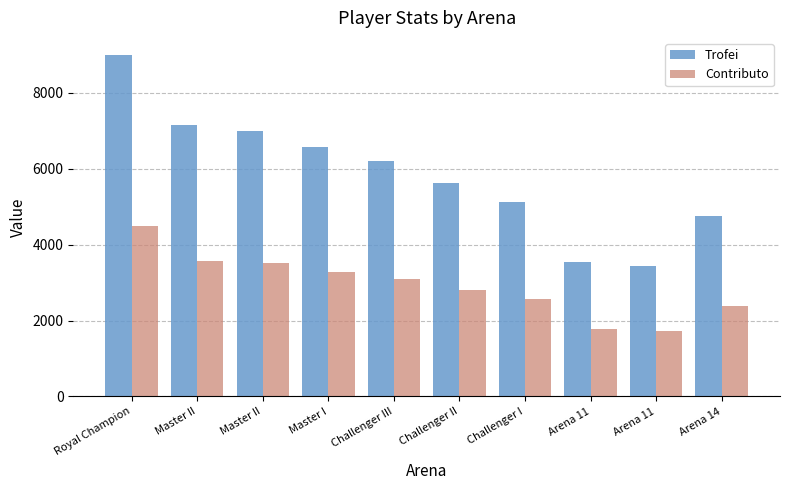

Which series has the largest total across all categories?

Trofei